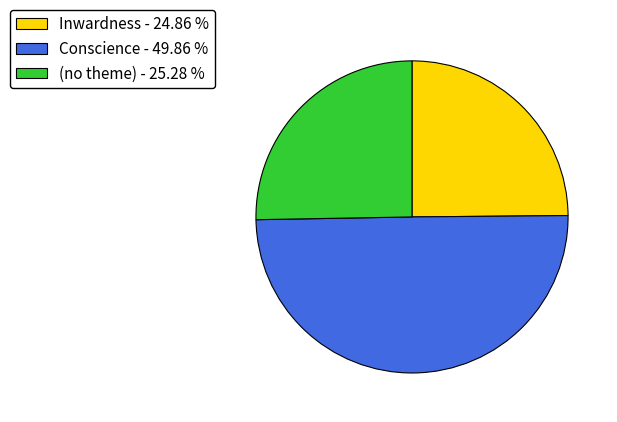

Do Conscience - 49.86 % and Inwardness - 24.86 % together represent more than half of the pie?

Yes